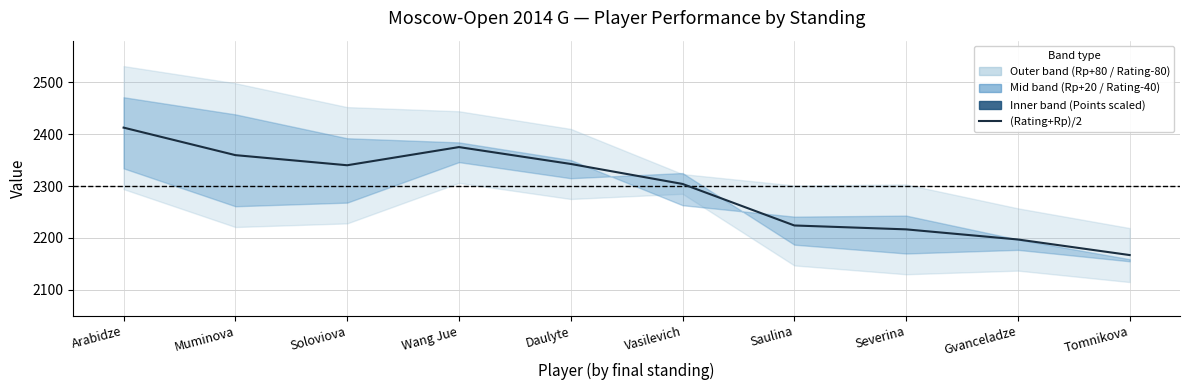

Rank the categories by value from highest to lowest.

Arabidze, Wang Jue, Muminova, Daulyte, Soloviova, Vasilevich, Saulina, Severina, Gvanceladze, Tomnikova